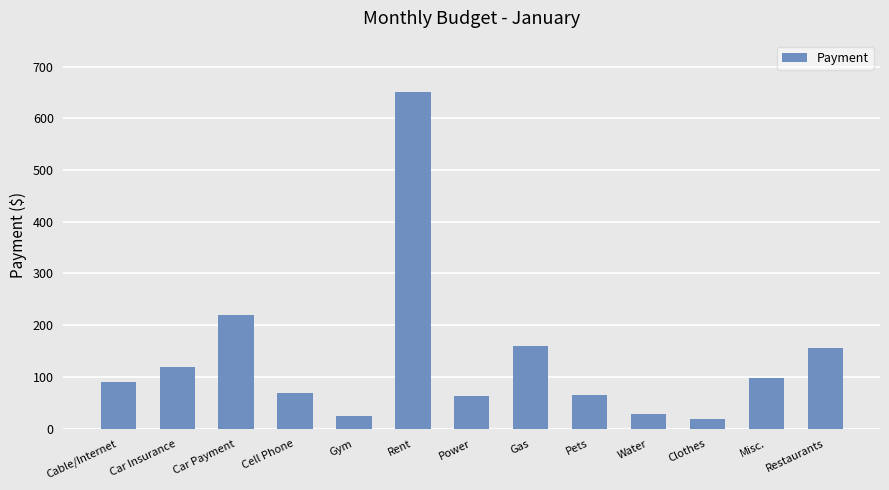

The value at Car Insurance is 120.0. True or false?

True